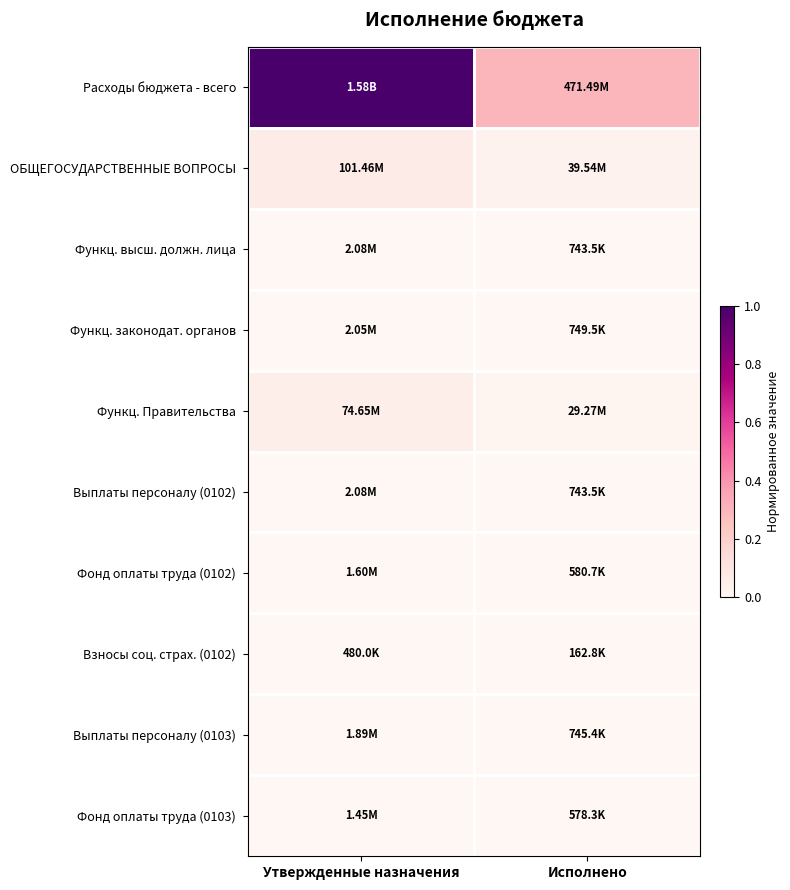

How many data points does each series have?

2